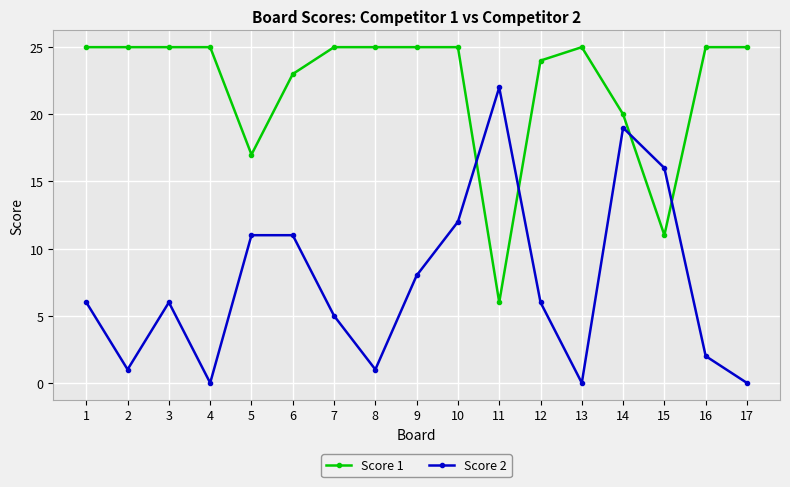

Where is Score 1 nearest to the value 15?

5